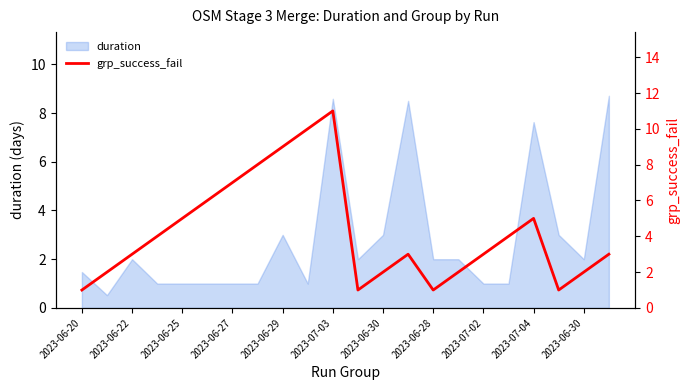

How many data points does each series have?

22